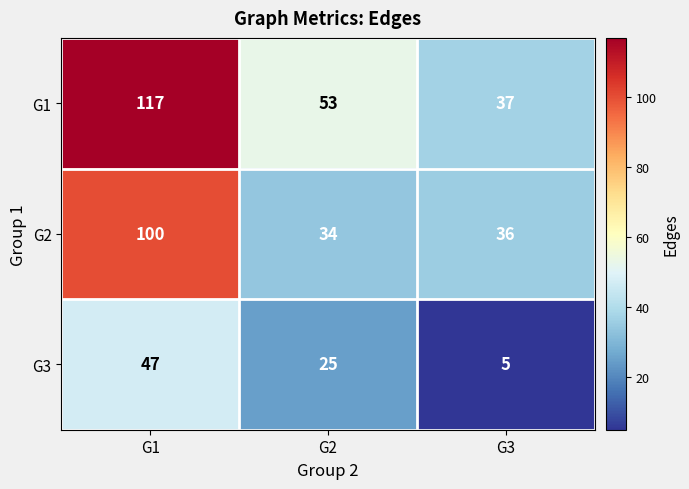

Reading left to right, transcribe all the data shown in this chart.

G1: G1=117	G2=53	G3=37
G2: G1=100	G2=34	G3=36
G3: G1=47	G2=25	G3=5